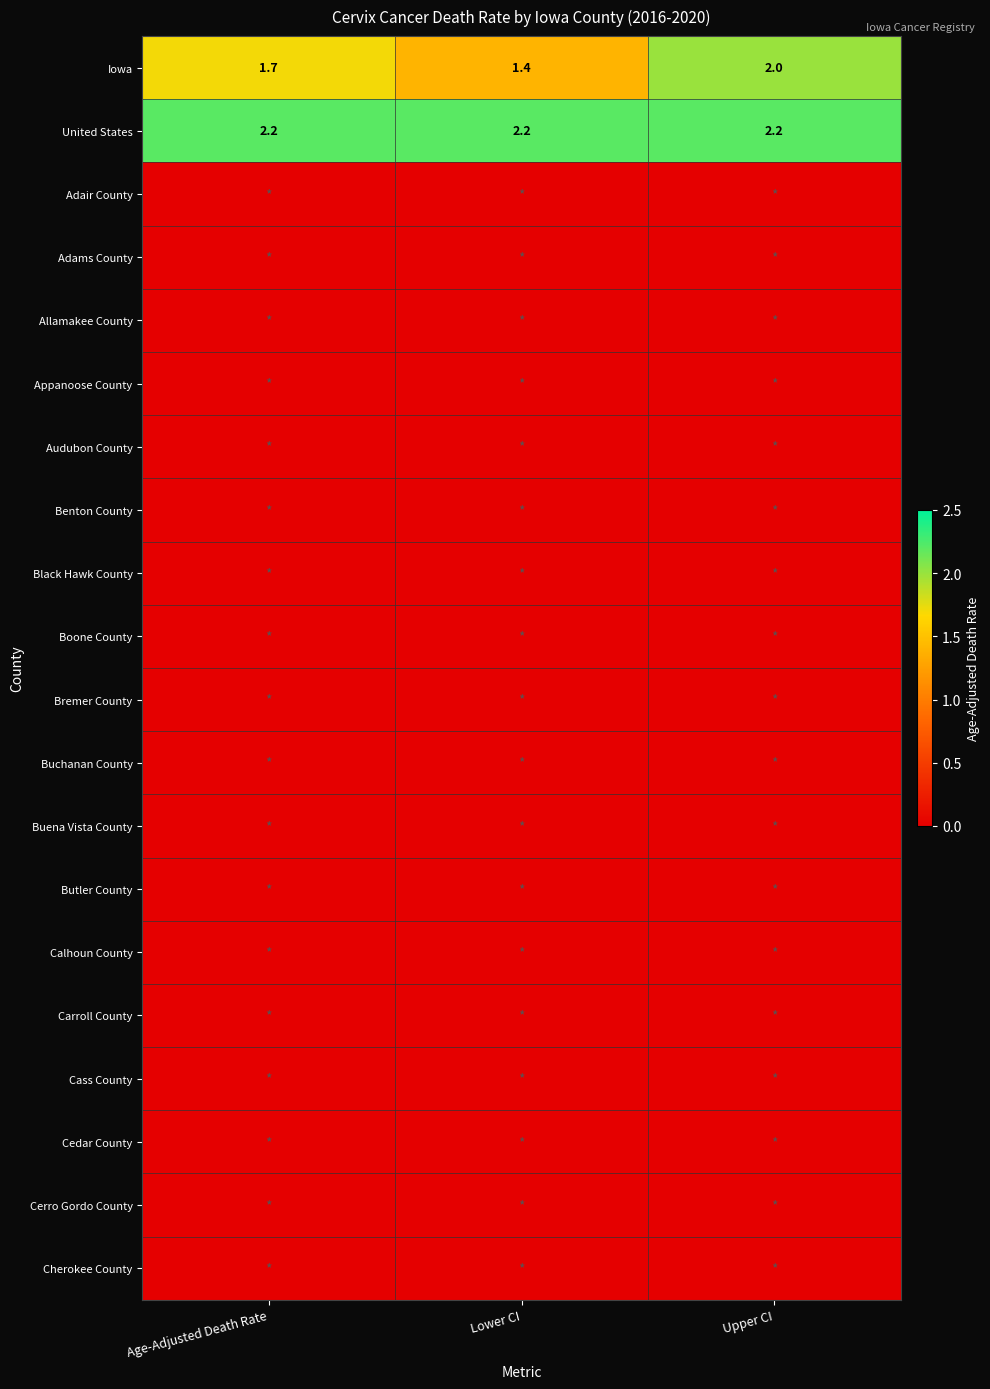

The value of United States at Upper CI is 2.2. True or false?

True